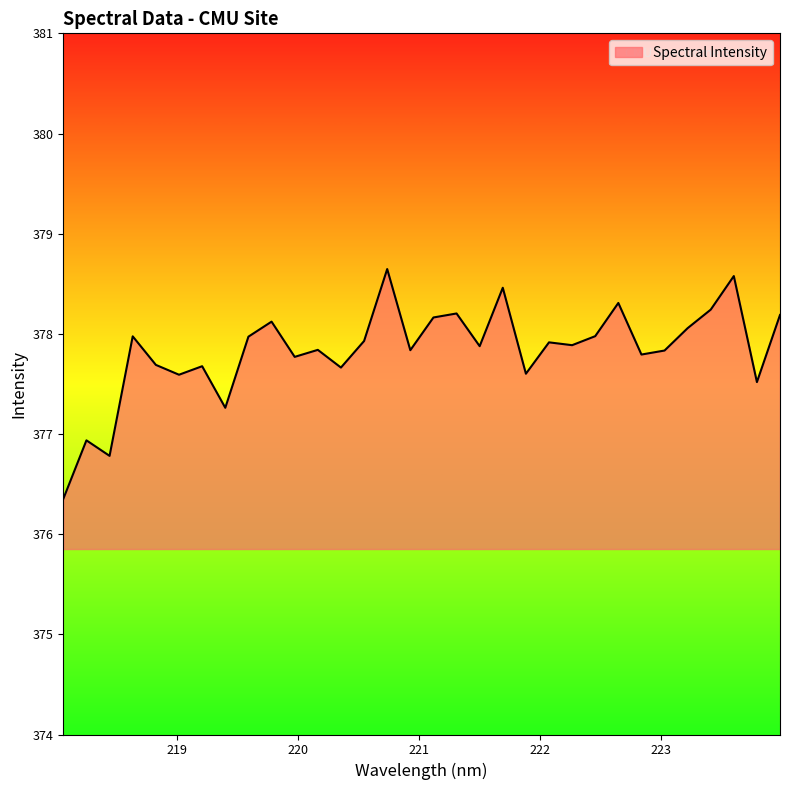

What is the greatest value displayed?

378.6